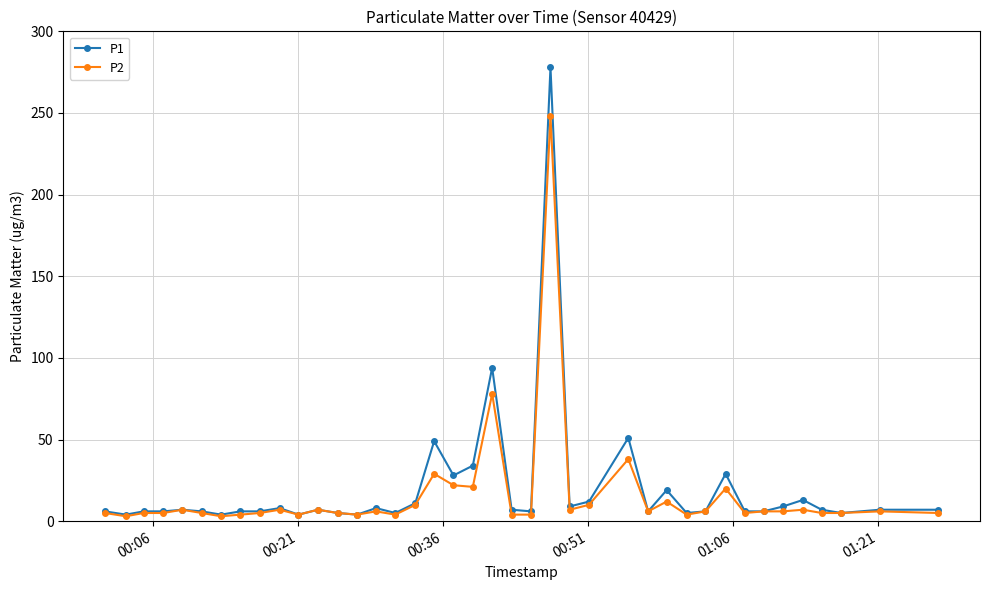

Rank the series by their maximum value, from lowest to highest.

P2, P1